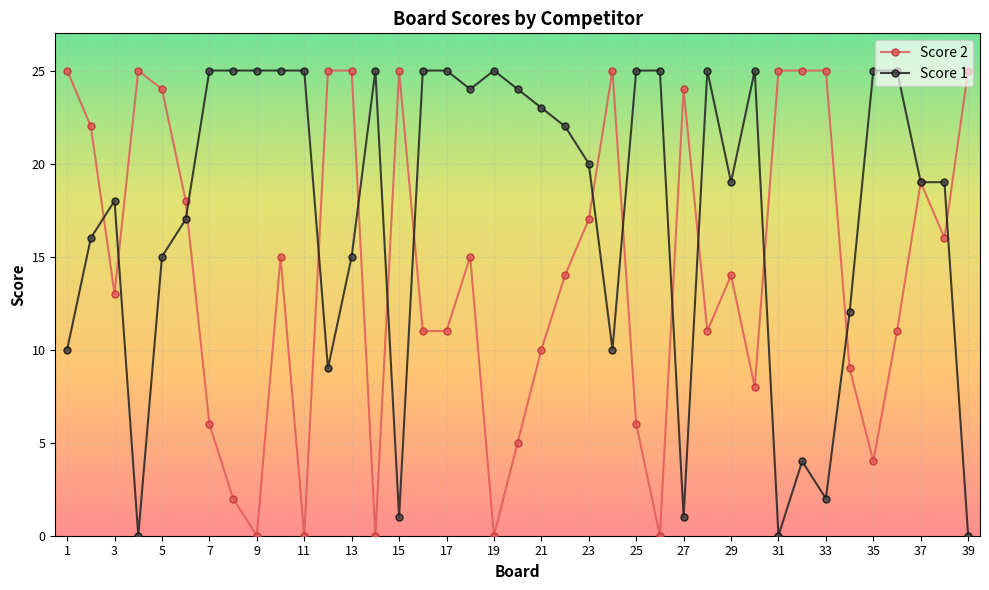

After their last crossing, which series has the higher values: Score 1 or Score 2?

Score 2